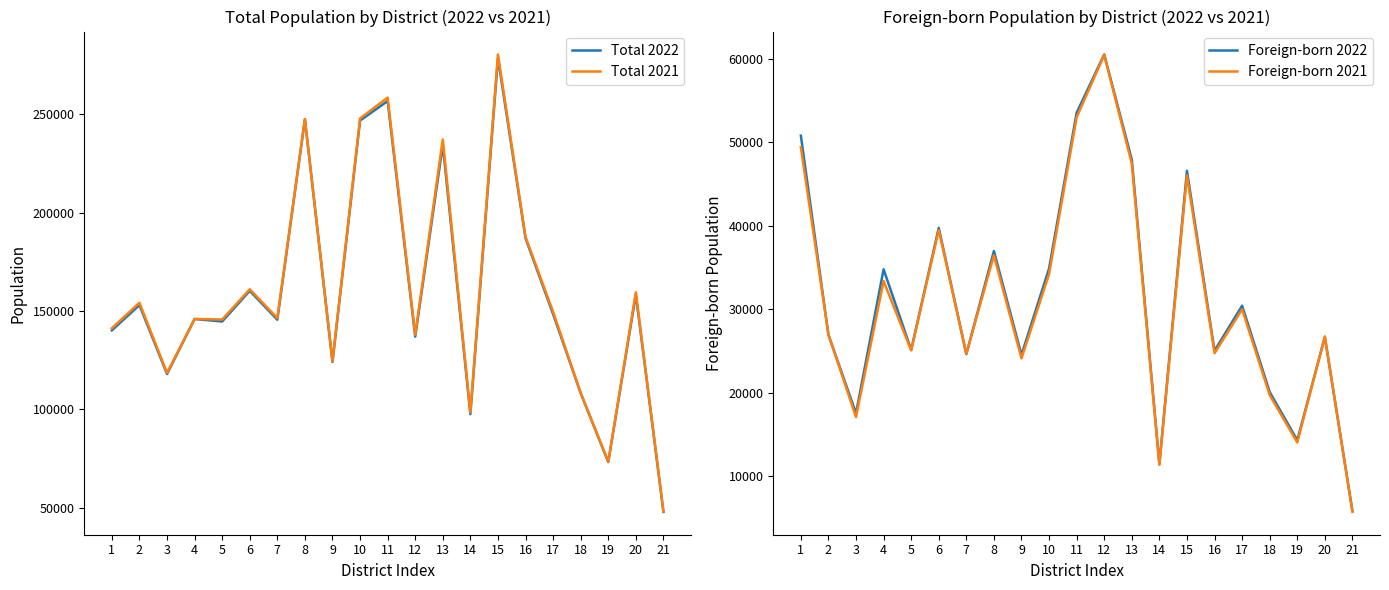

Does the chart display data point markers on the line(s)?

No